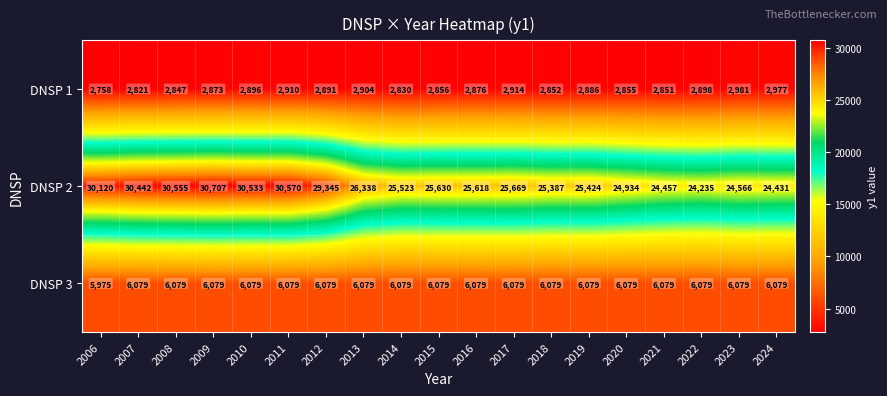

Where is DNSP 3 nearest to the value 6027?

2006